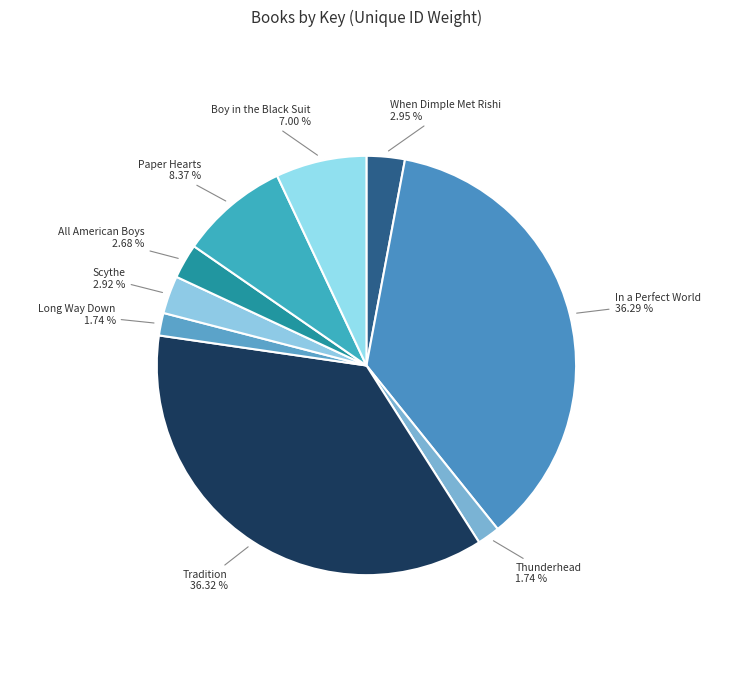

Is the sum of Tradition and Paper Hearts greater than half?

No